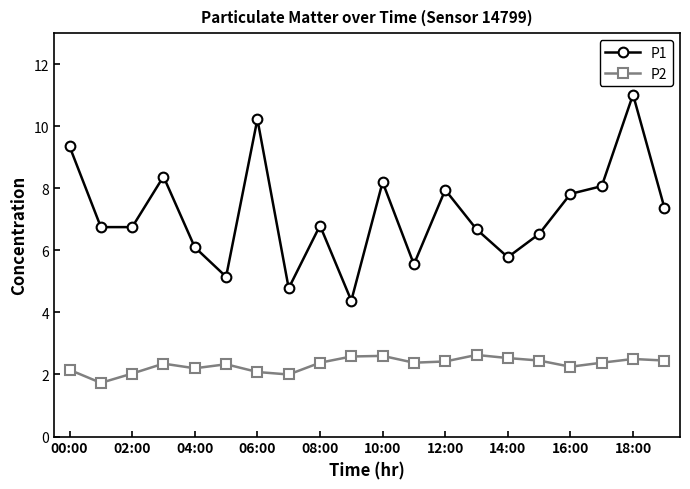

What is the average value of the P2 series?

2.3